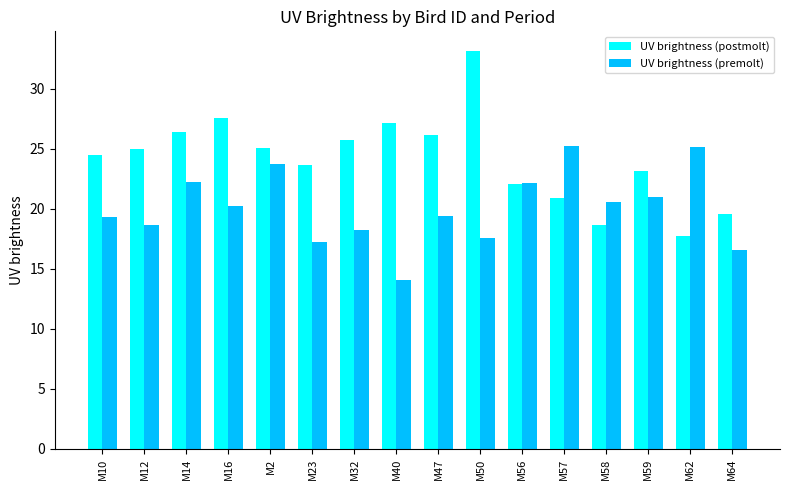

What is the value of the UV brightness (premolt) bar at the 7th from the left?

18.3